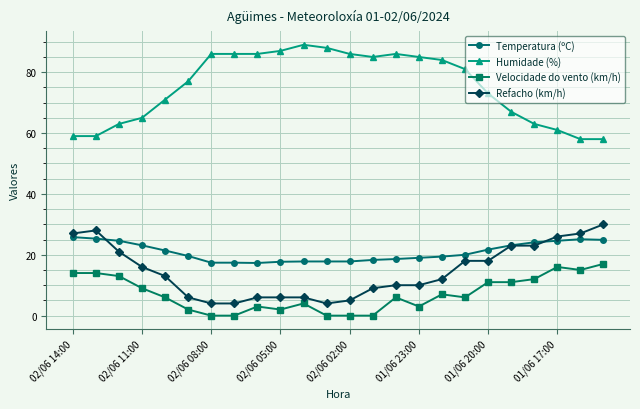

What is the value of the Temperatura (ºC) point at the 24th from the left?

24.9